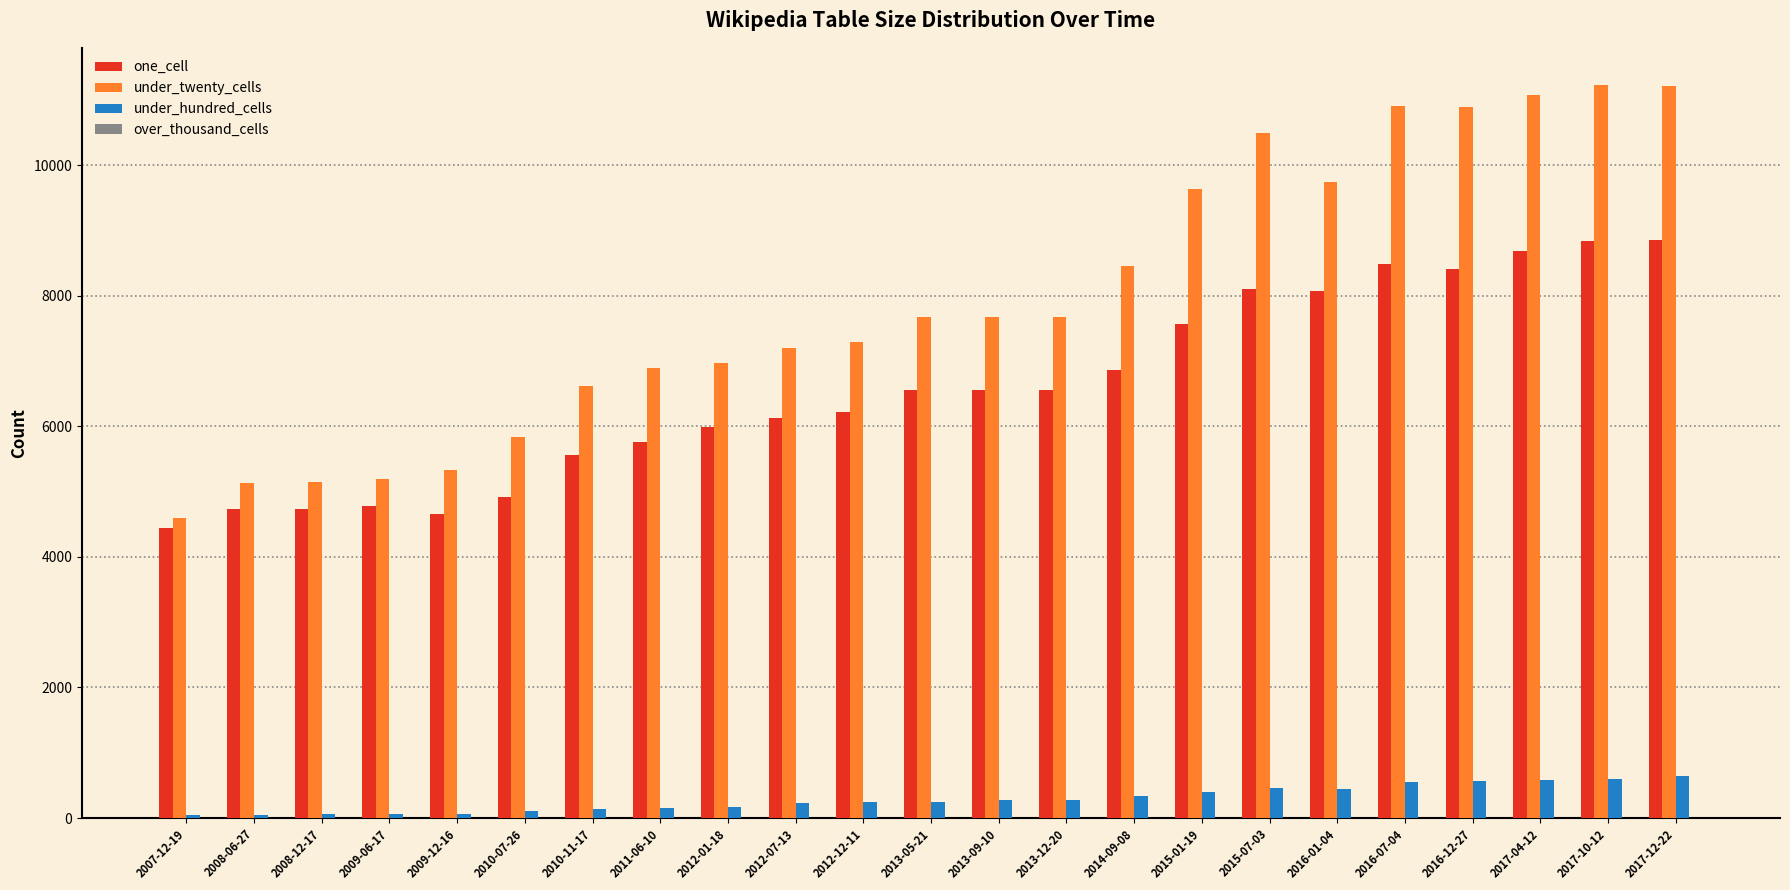

What is the difference between the maximum and second lowest values in the under_twenty_cells series?

6100